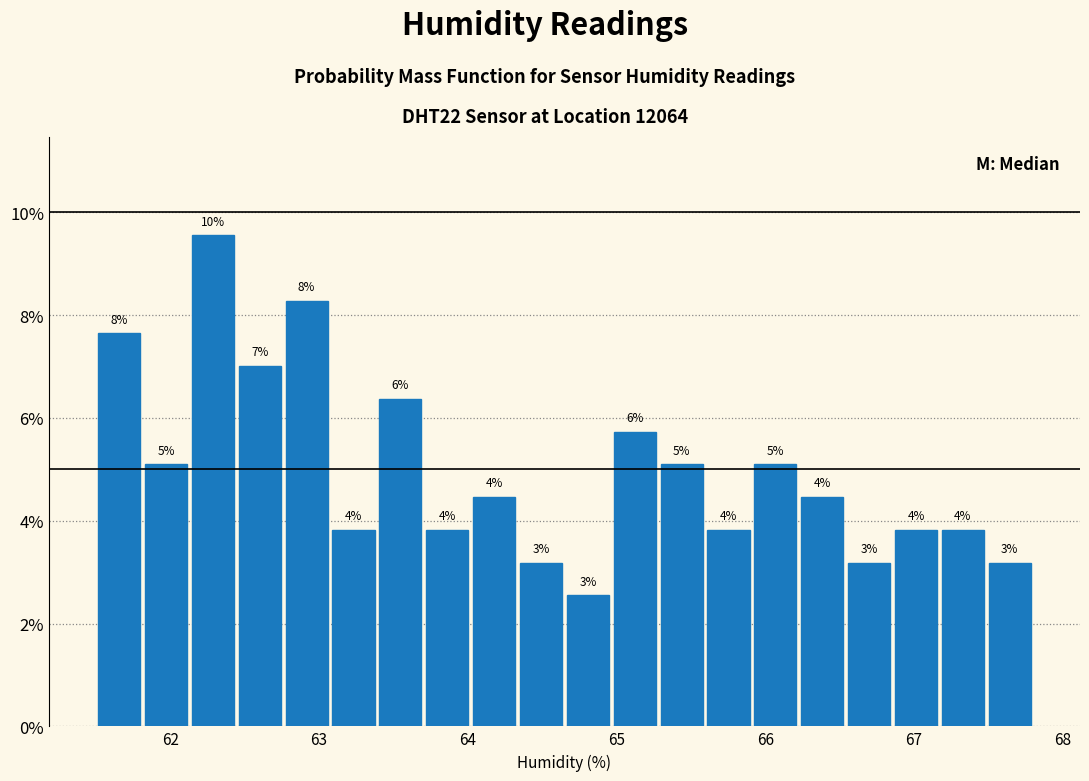

Around what value on the x-axis is the tallest bar? Give the approximate position of its centre, as read against the axis.

62.3